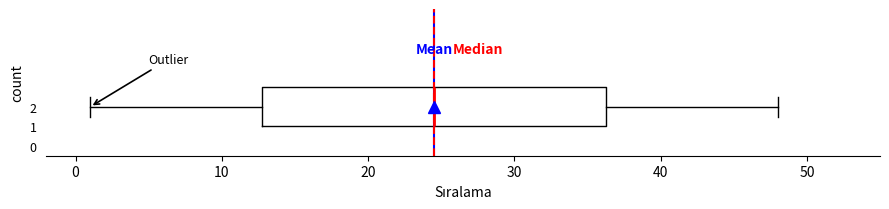

Transcribe this box plot: give where the median line is, the range the box spans, and where the two whiskers end, as read against the x-axis. The values are not printed on the chart, so give them approximately, as read against the axis.

median 25, box 13 to 36, whiskers 1 to 48